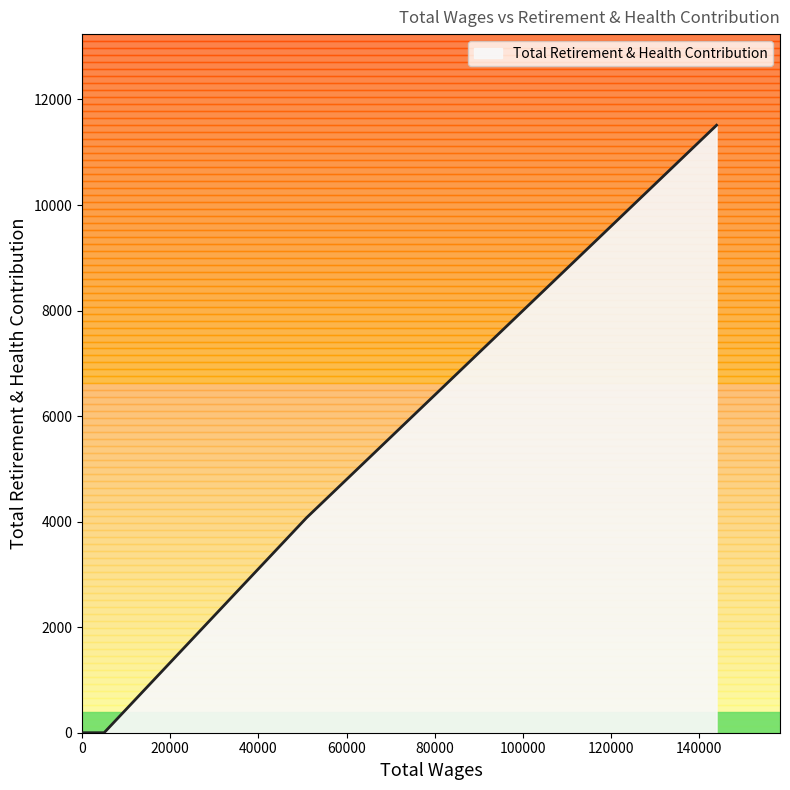

What is the highest value of the Total Retirement & Health Contribution series?

11512